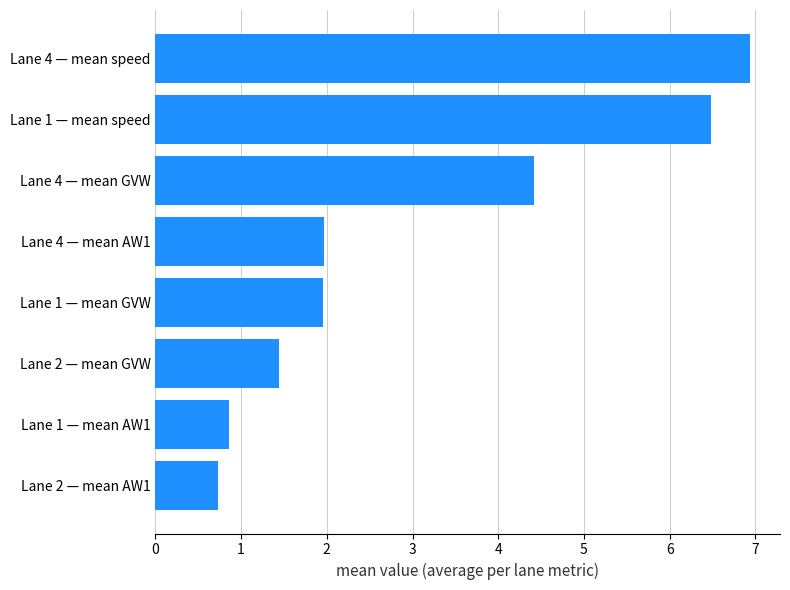

Reading top to bottom, list all the values displayed in this chart.

Lane 4 — mean speed=6.9	Lane 1 — mean speed=6.5	Lane 4 — mean GVW=4.4	Lane 4 — mean AW1=2.0	Lane 1 — mean GVW=2.0	Lane 2 — mean GVW=1.4	Lane 1 — mean AW1=0.9	Lane 2 — mean AW1=0.7